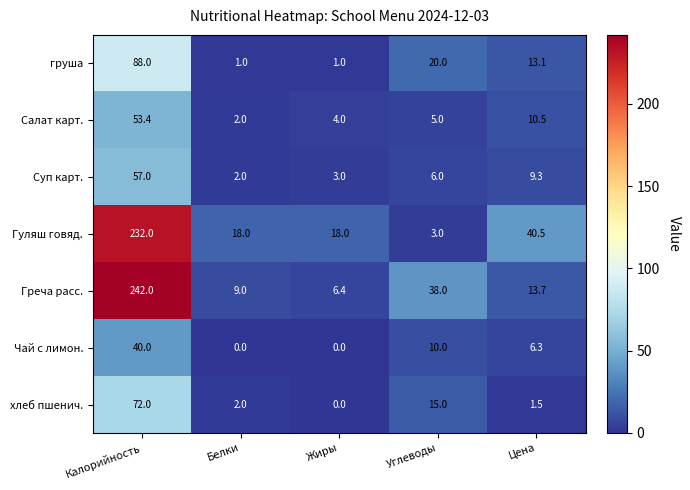

True or false: Чай с лимон. has a value of -16.6 at Жиры.

False